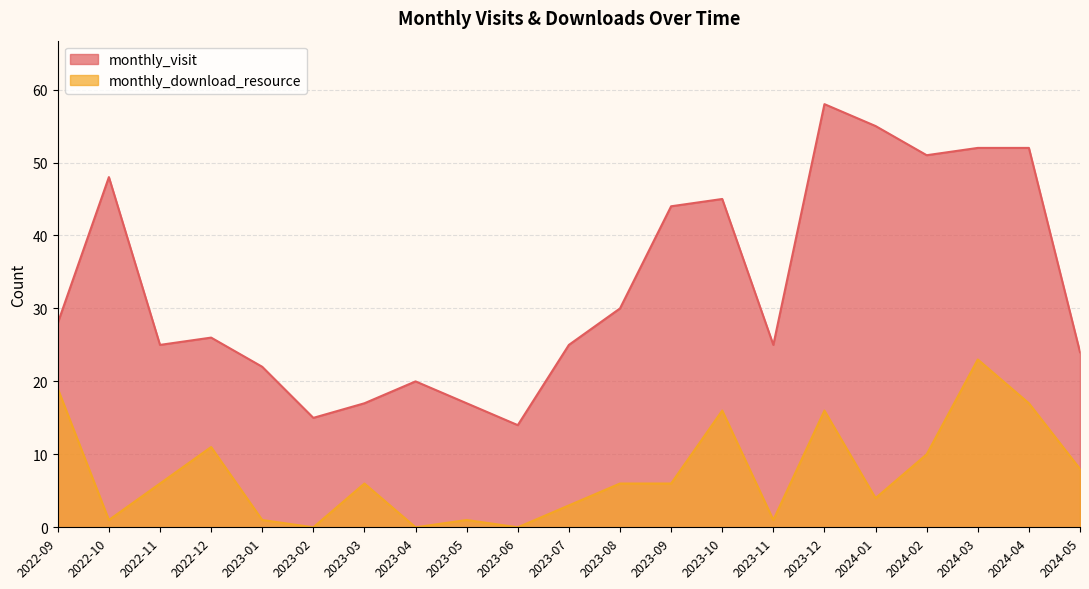

How many positive values does the monthly_download_resource series have?

18